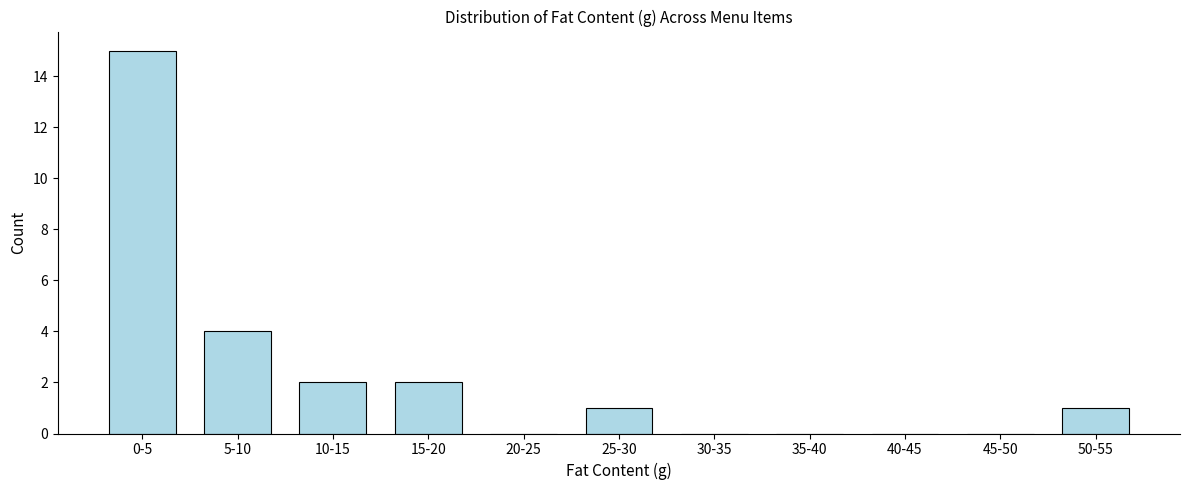

Reading right to left, list all the values displayed in this chart.

50-55=1	45-50=0	40-45=0	35-40=0	30-35=0	25-30=1	20-25=0	15-20=2	10-15=2	5-10=4	0-5=15